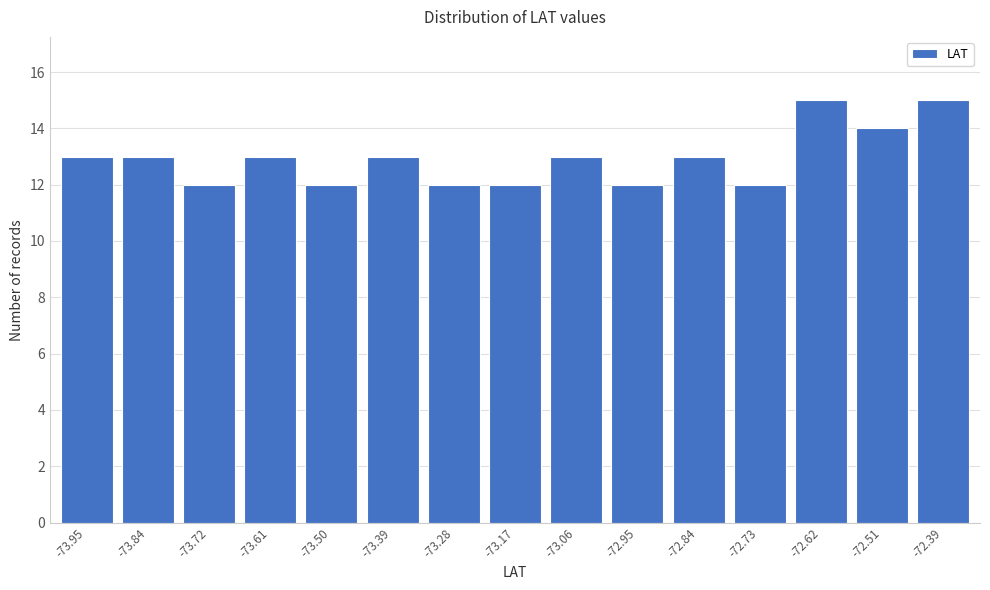

Reading right to left, list all the values displayed in this chart.

15	14	15	12	13	12	13	12	12	13	12	13	12	13	13